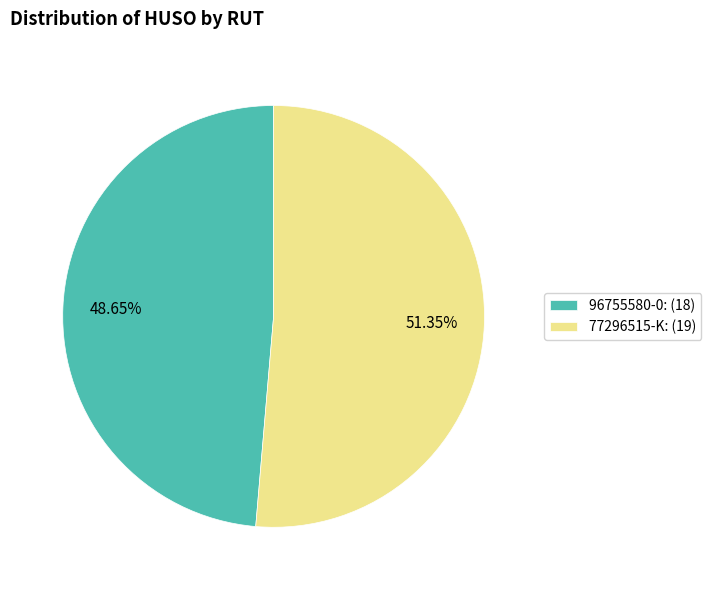

Which has a higher value, 96755580-0 or 77296515-K?

77296515-K